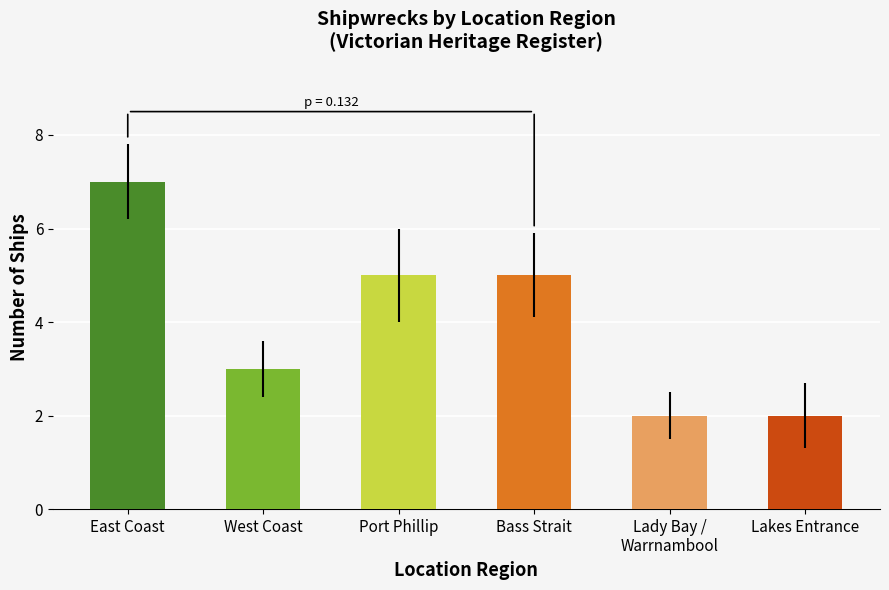

The value at Lakes Entrance is 2. True or false?

True